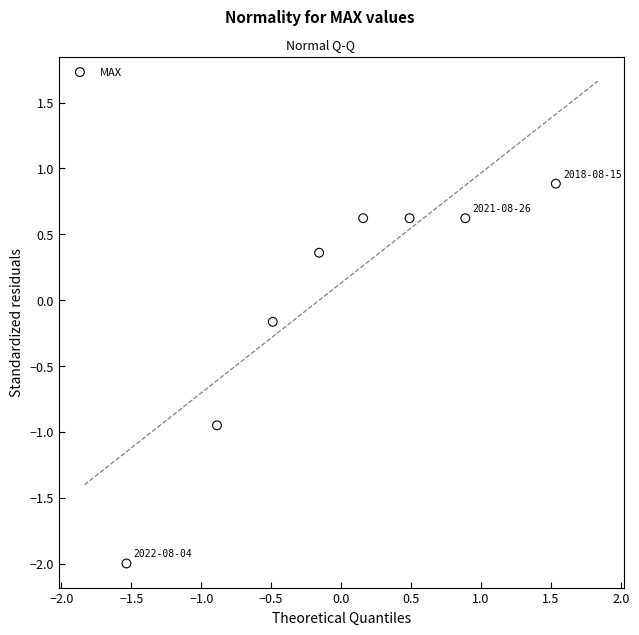

What is the range of X values (max minus min)?

3.1